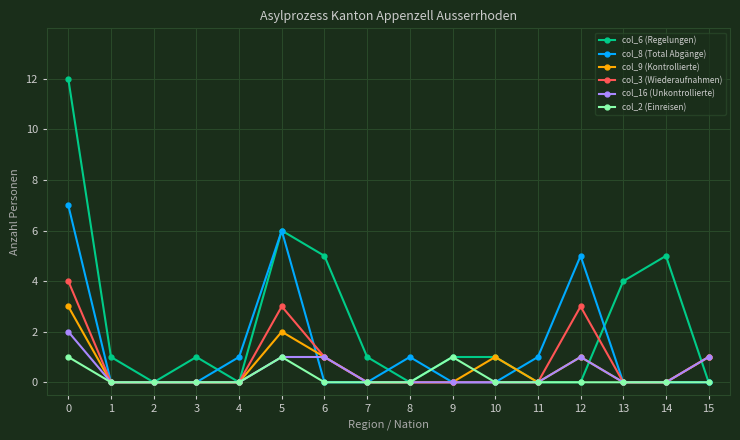

Which series has the largest total across all categories?

col_6 (Regelungen)